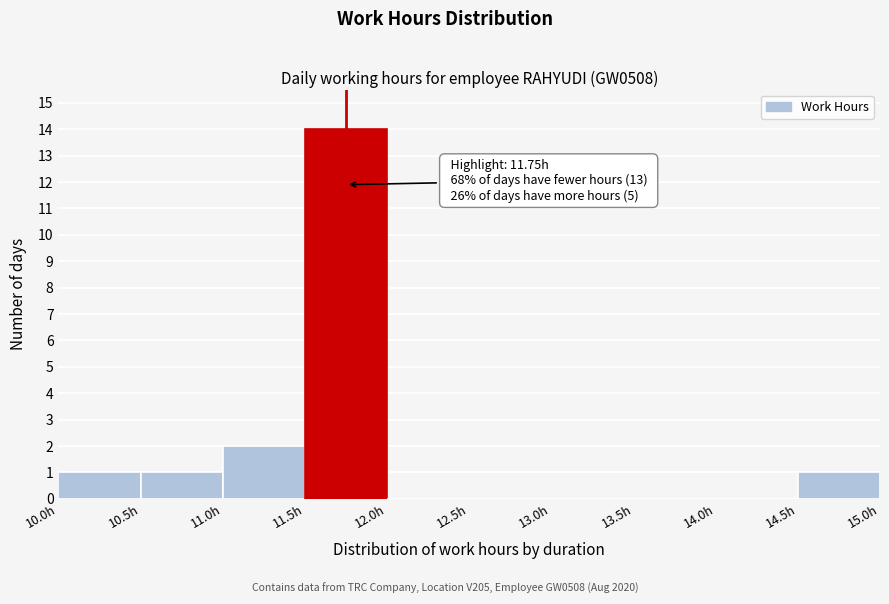

Which range on the x-axis has the tallest bar?

11.5 to 12.0